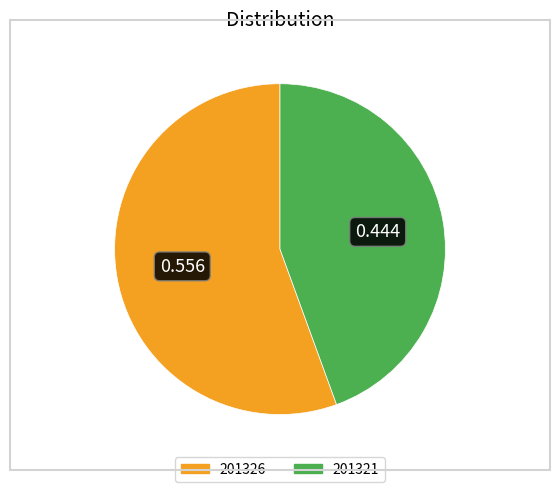

Combined, do 201326 and 201321 account for over 50%?

Yes